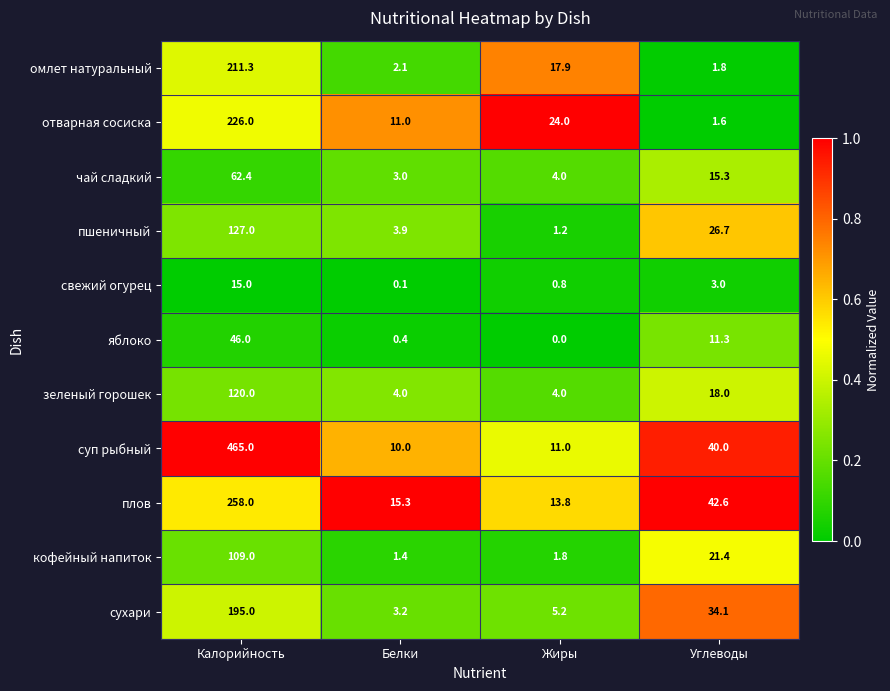

How many categories are shown in the chart?

4